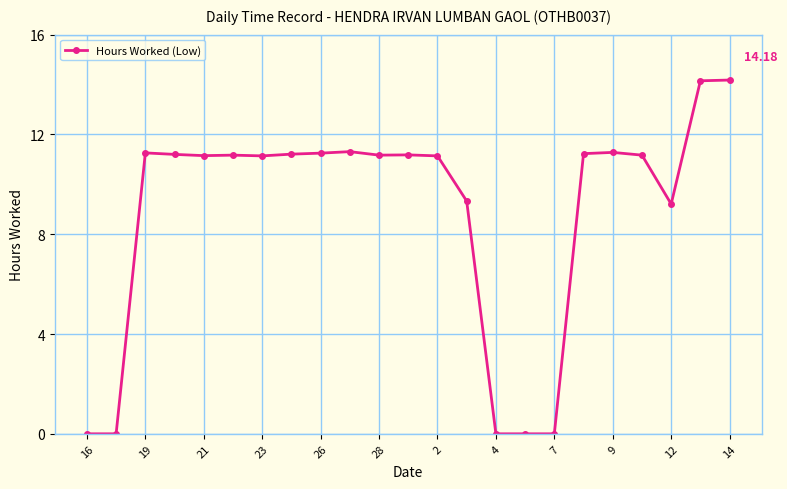

Does the chart display data point markers on the line(s)?

Yes